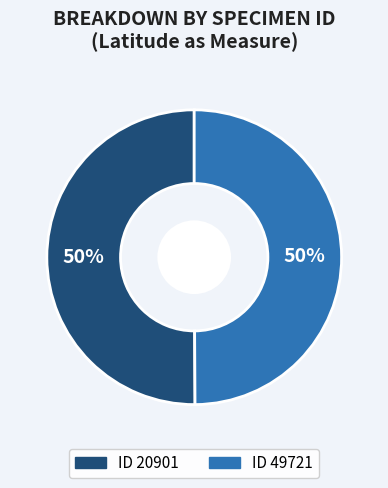

To the nearest percent, what is the average slice percentage?

50%